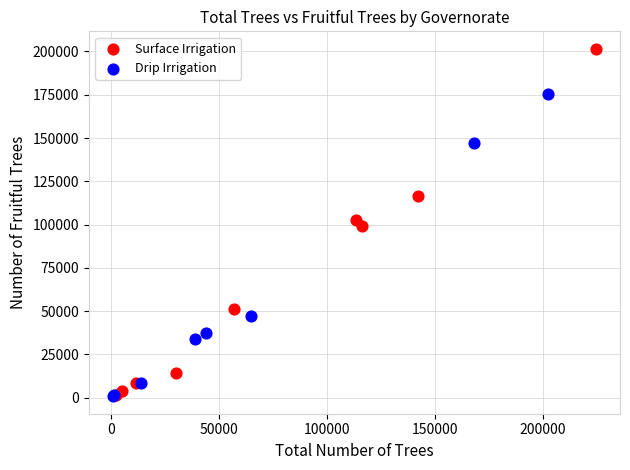

Which series reaches the maximum Y coordinate?

Surface Irrigation